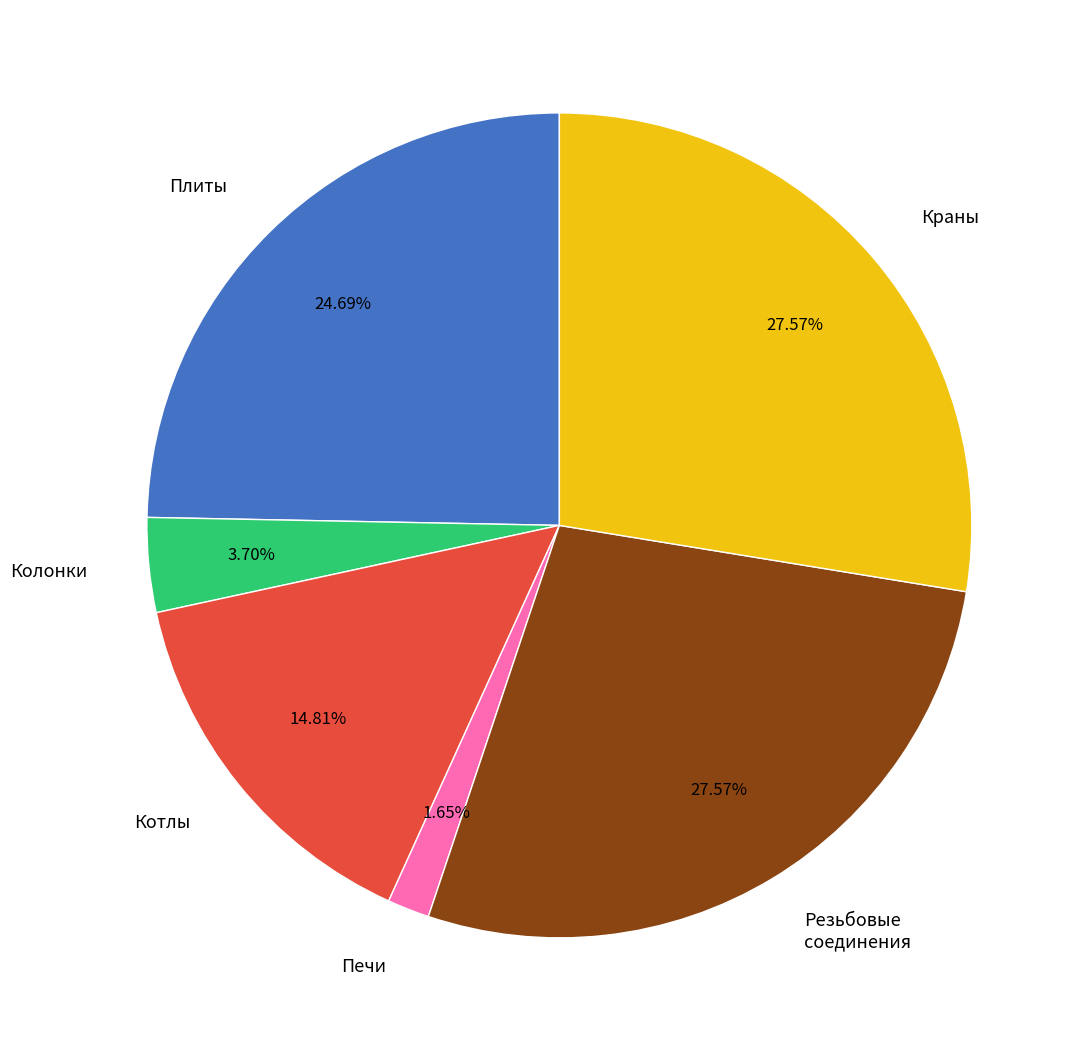

How many slices are in this pie chart?

6